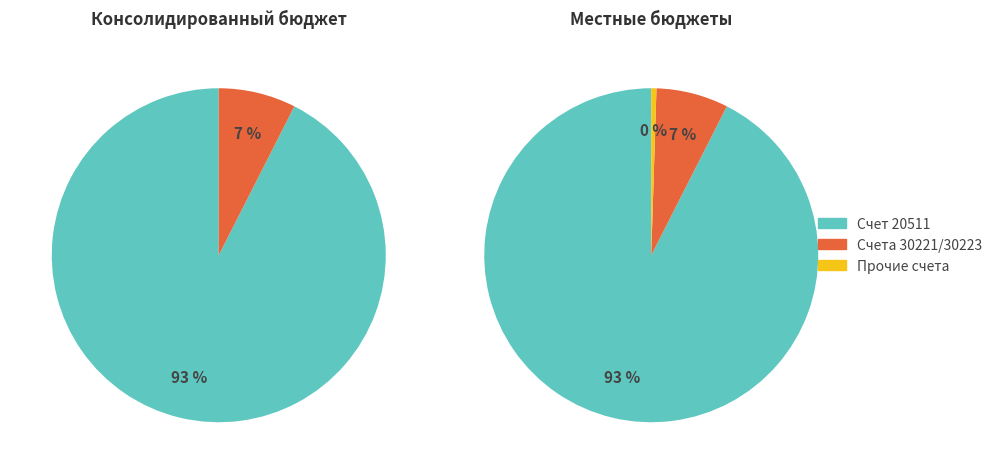

Which has a higher value, 20581 or 20511?

20511